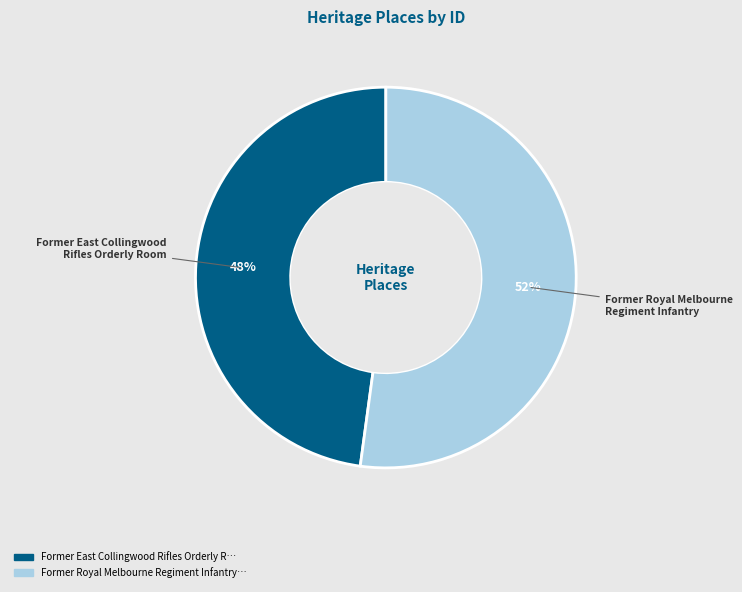

How many slices are in this pie chart?

2